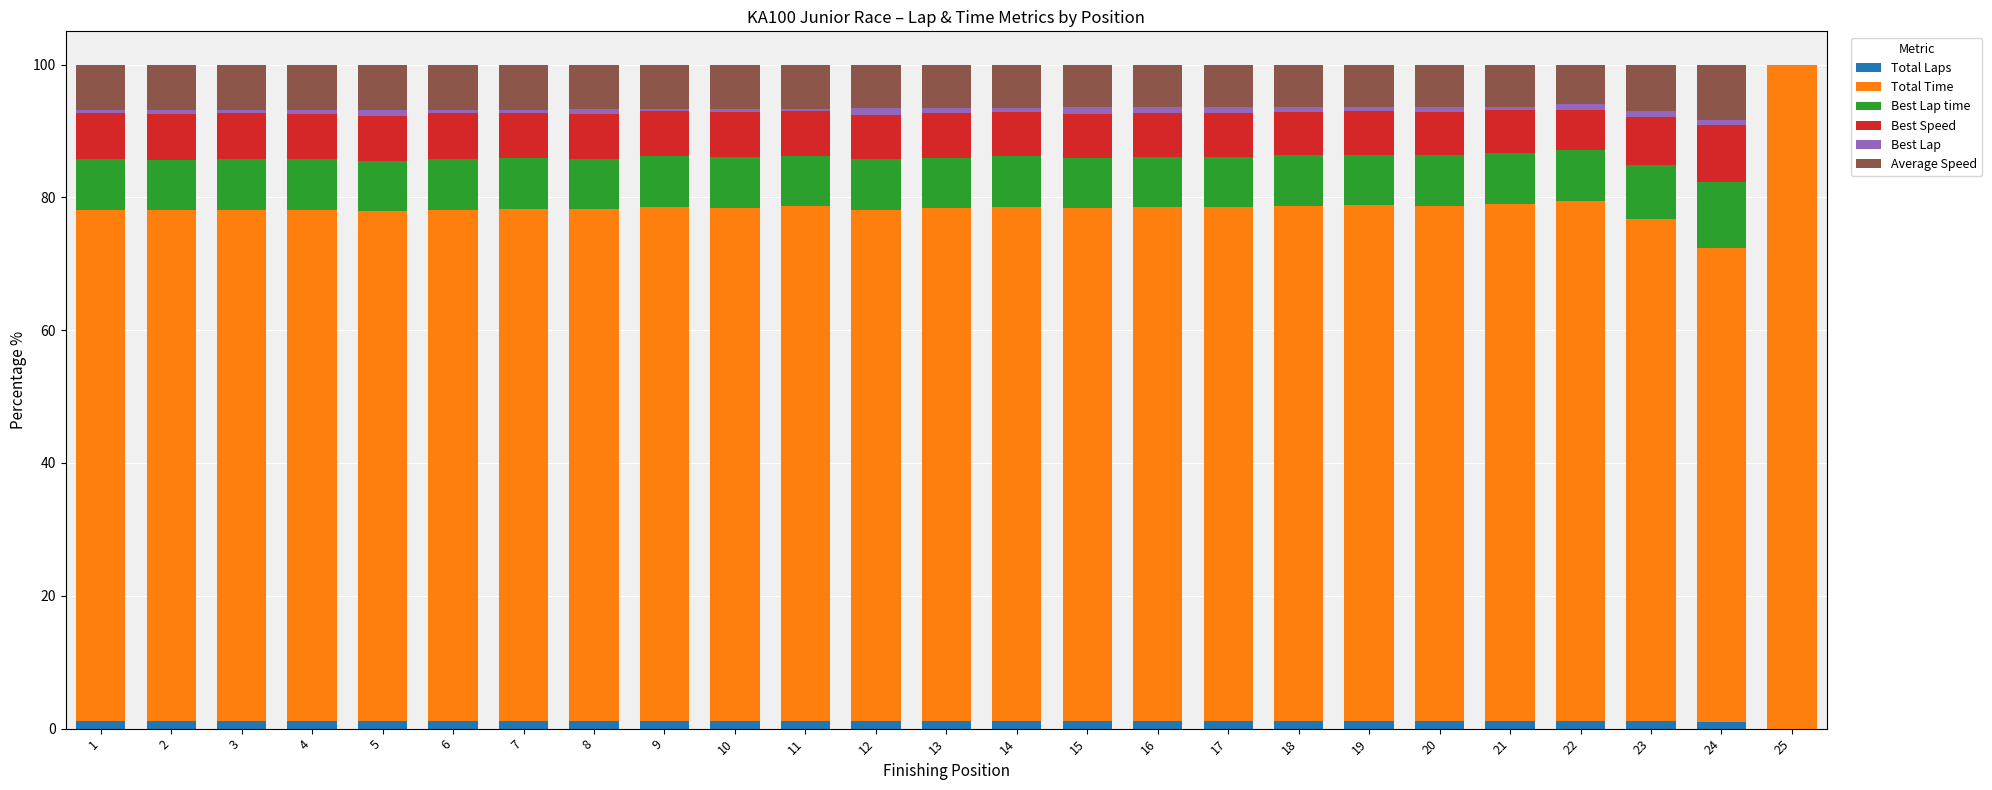

Read the Total Laps value at 22.

1.1